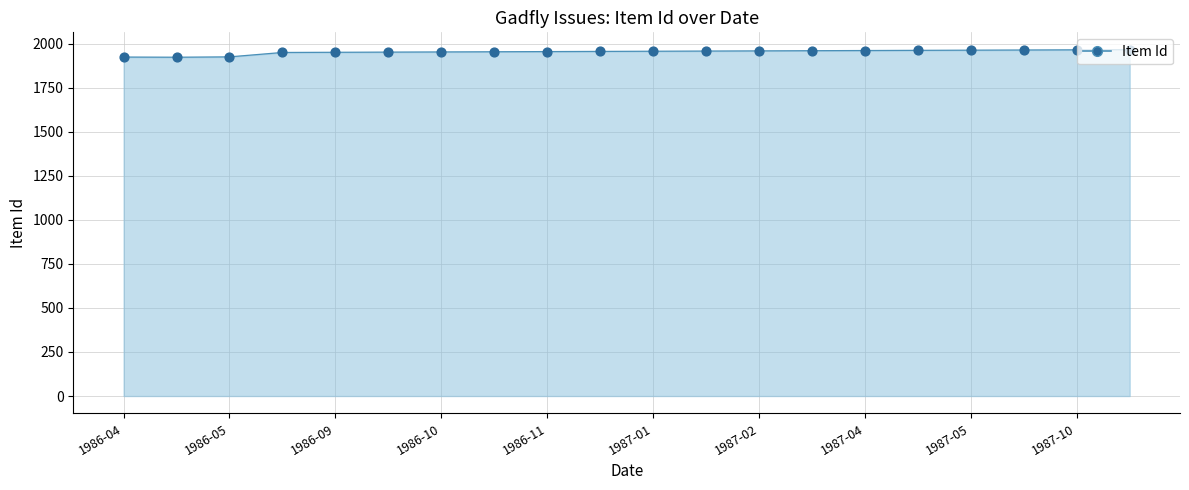

What is the minimum value shown in the chart?

1923